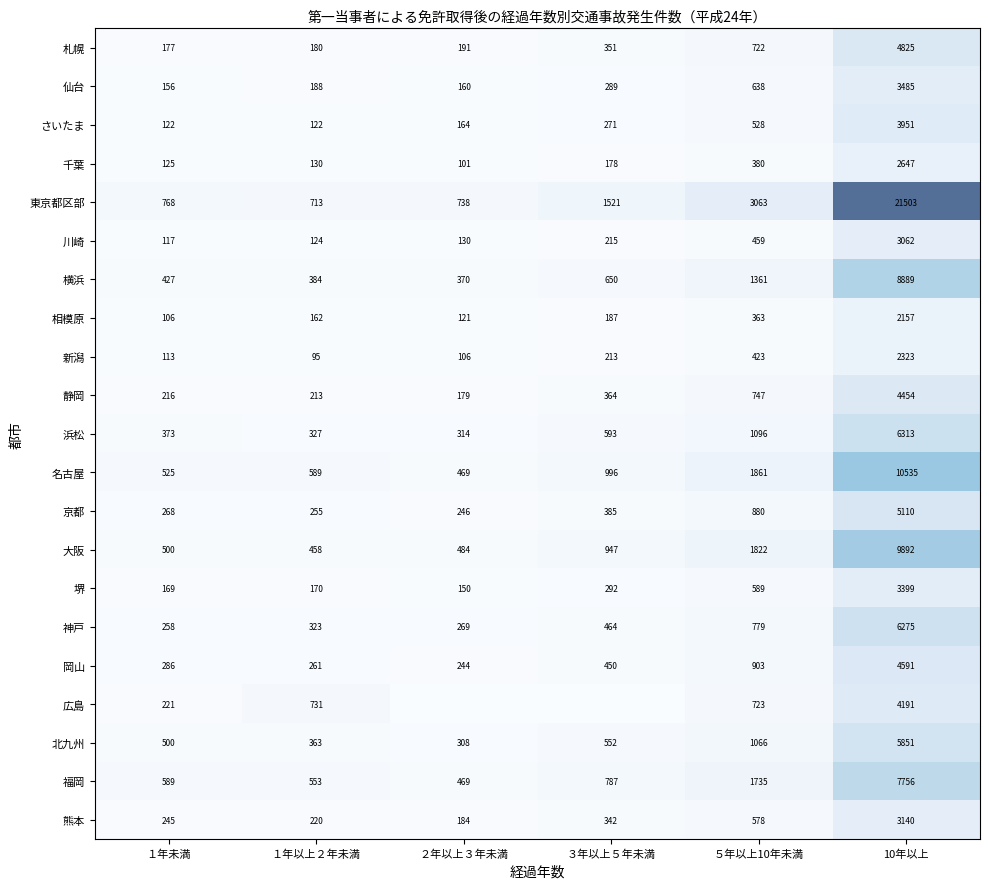

Is it true that 川崎 equals 117 at １年未満?

True